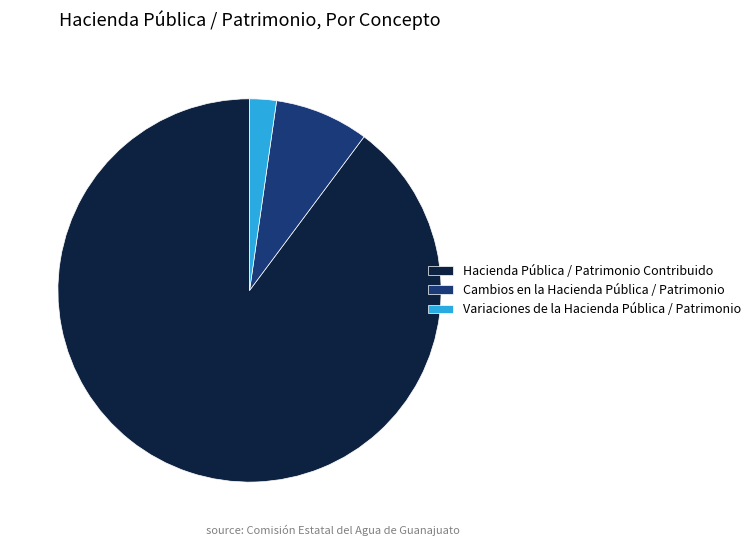

Which slice is the smallest?

Variaciones de la Hacienda Pública / Patrimonio